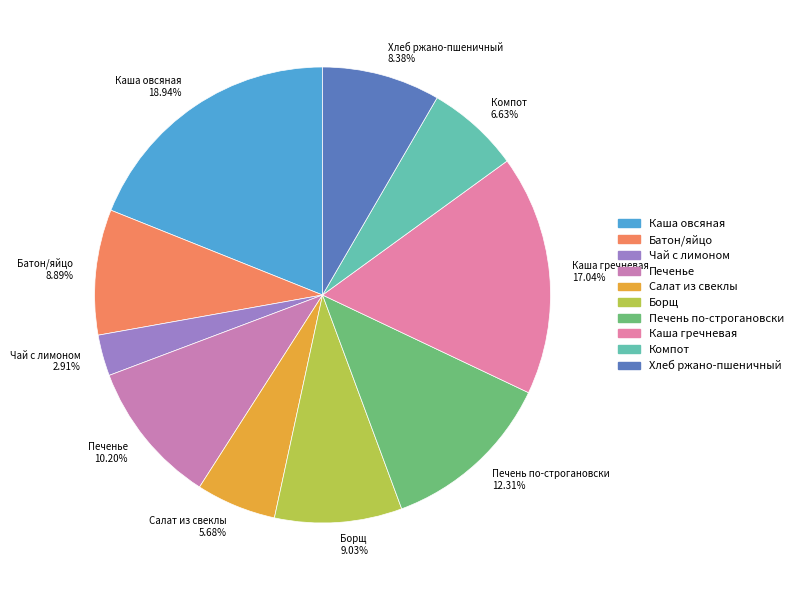

To the nearest percent, what is the combined percentage of Салат из свеклы and Компот?

12%